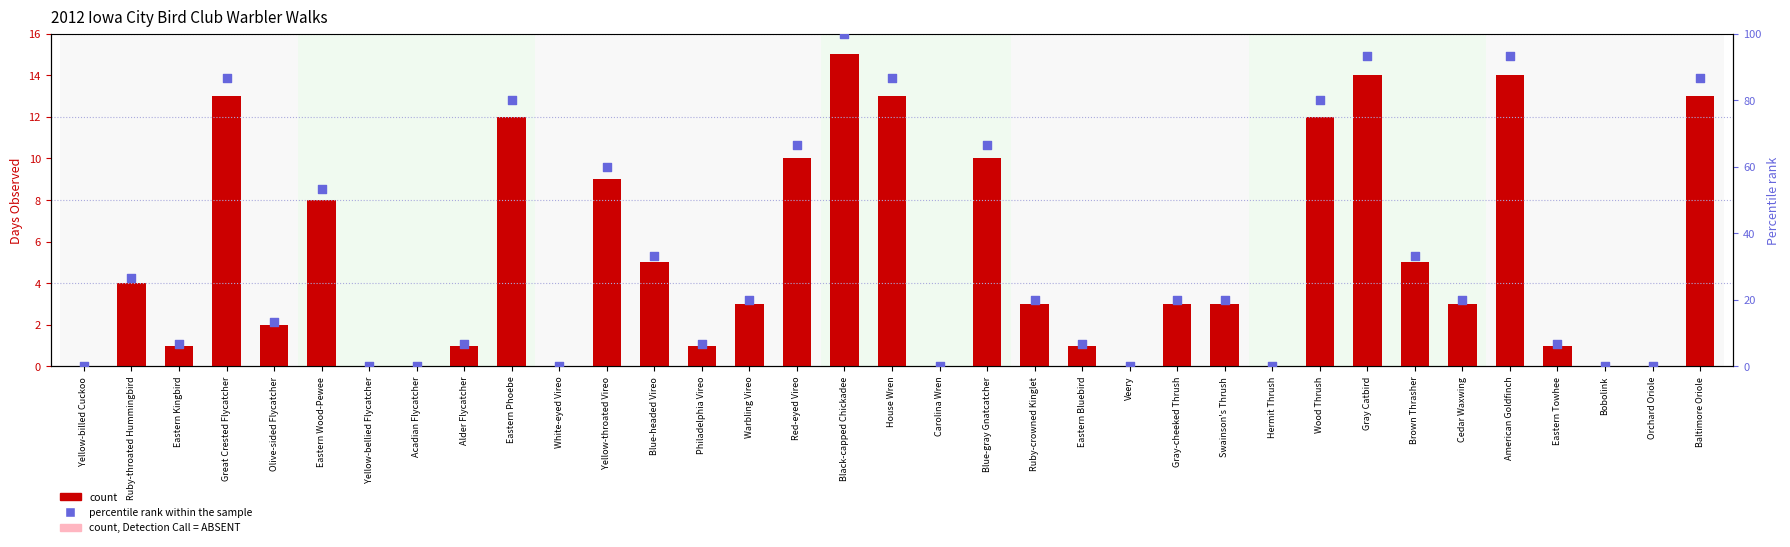

Which series has the largest total across all categories?

Percentile rank